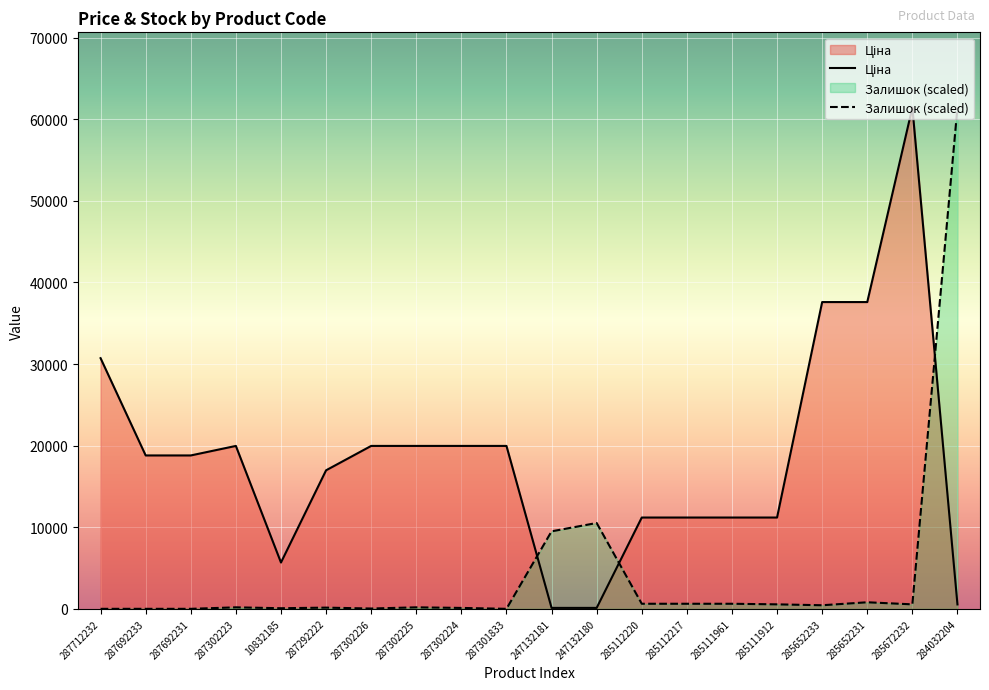

List the series in order of their peak value, highest first.

Ціна, Залишок